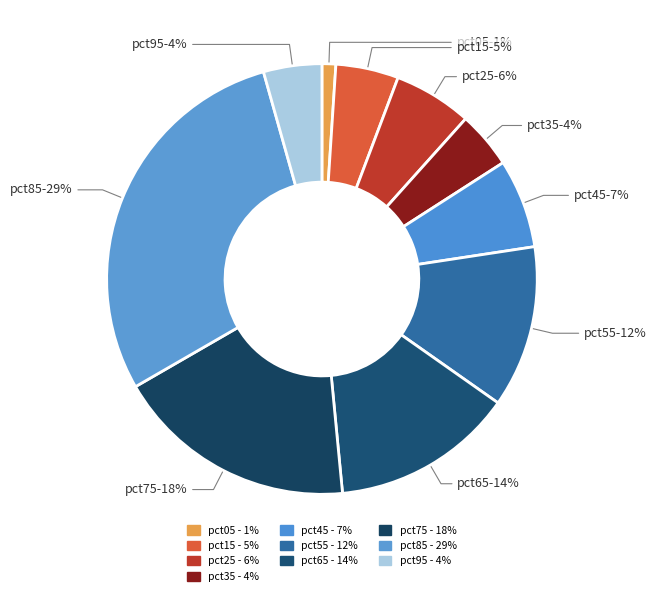

Count the number of slices in the pie.

10